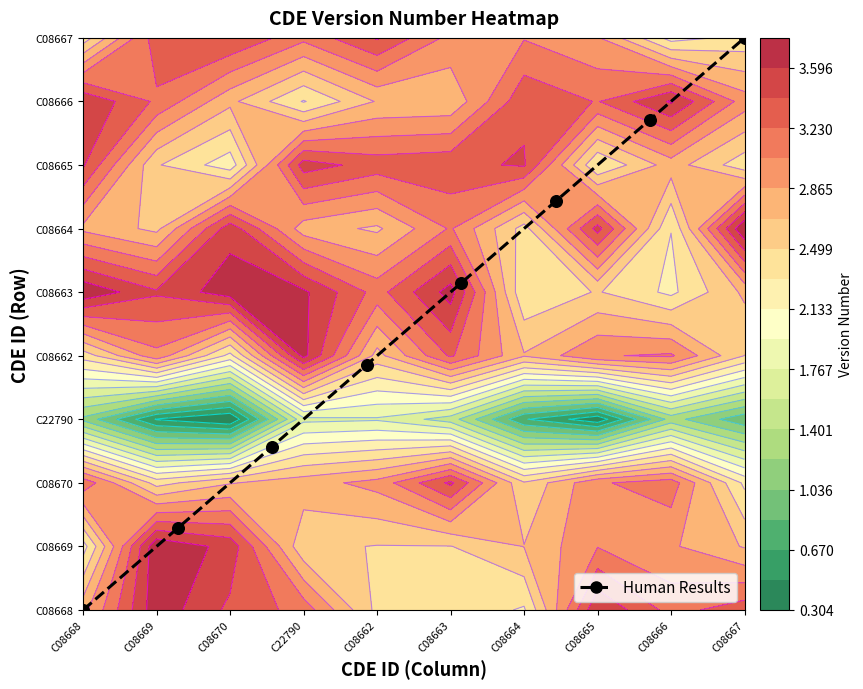

How many data points does each series have?

8